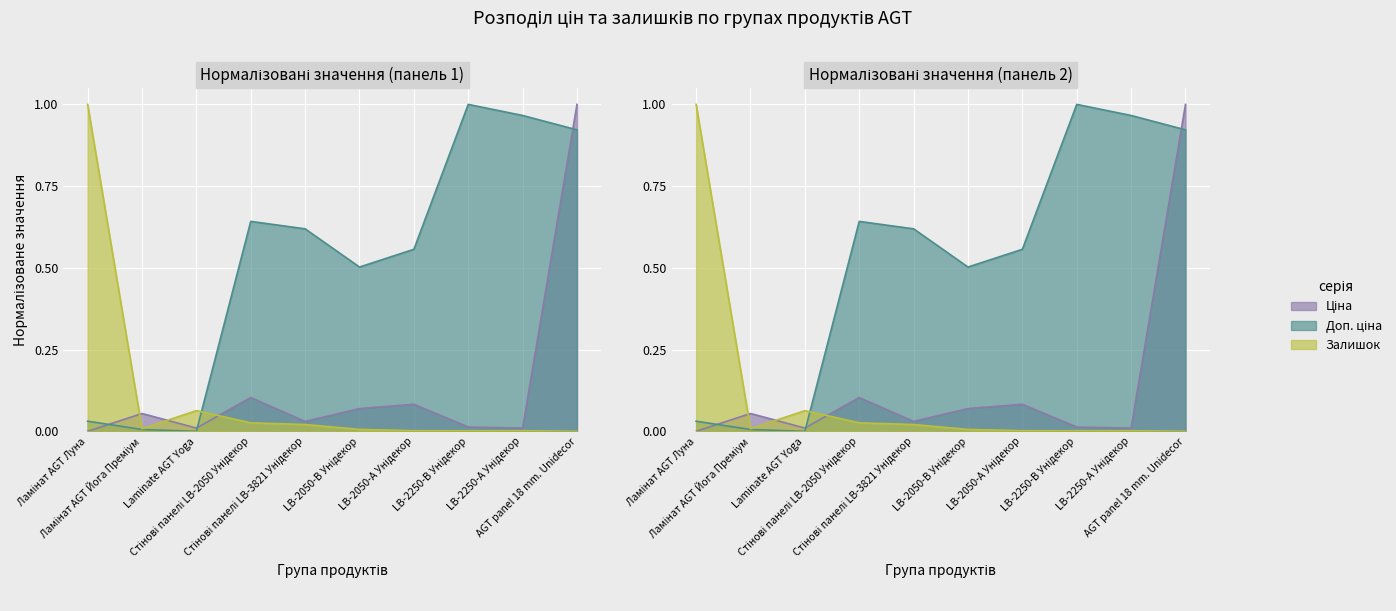

Rank the series by their maximum value, from highest to lowest.

Ціна, Доп. ціна, Залишок